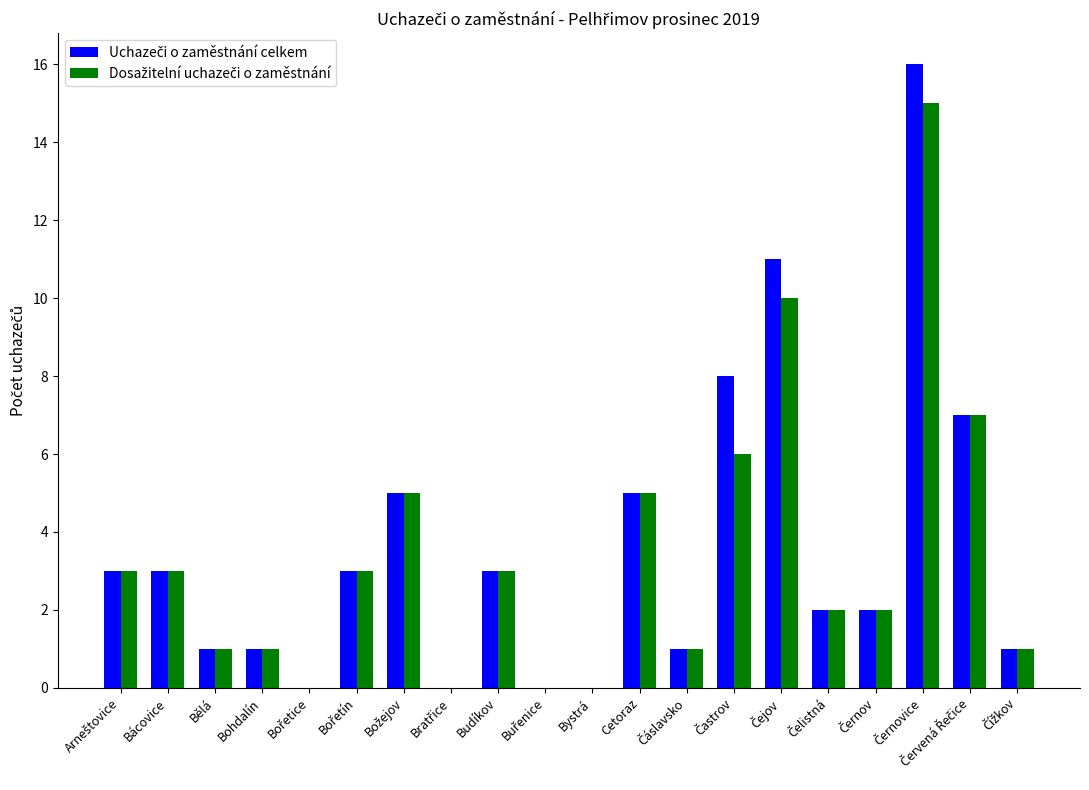

Are the bars grouped side by side (vs. stacked)?

Yes